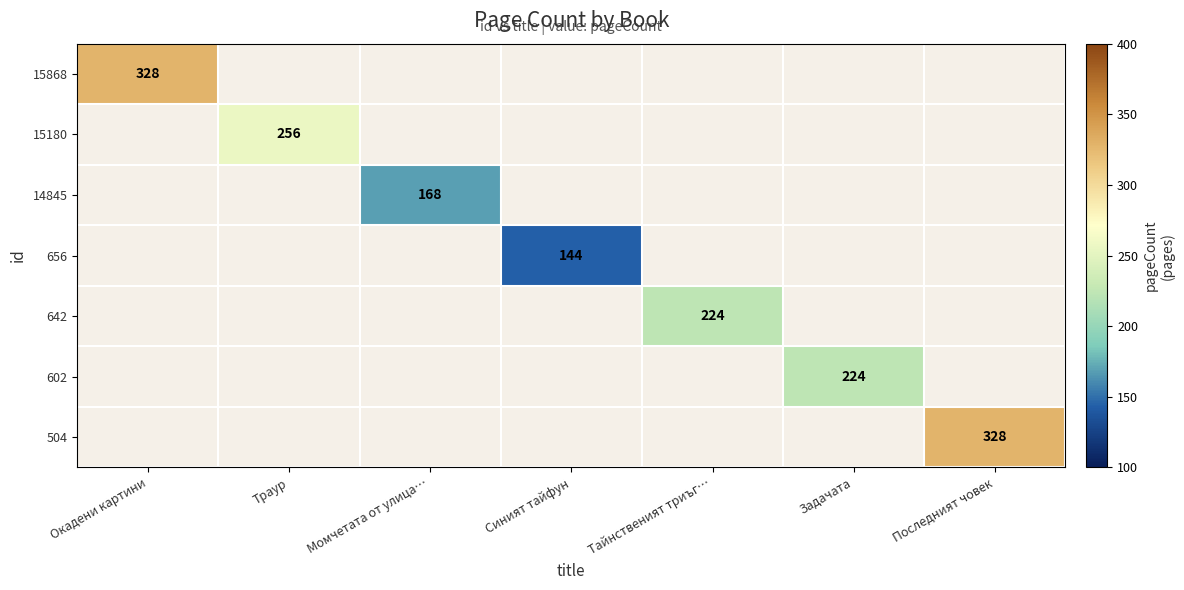

The 602 series shows 121.7 at Задачата. True or false?

False